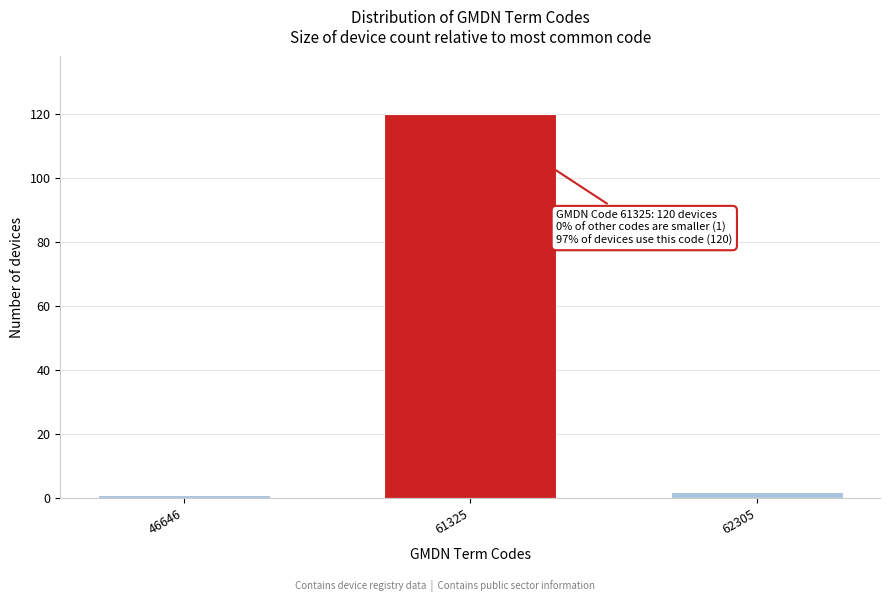

Reading right to left, list all the values displayed in this chart.

62305=2	61325=120	46646=1